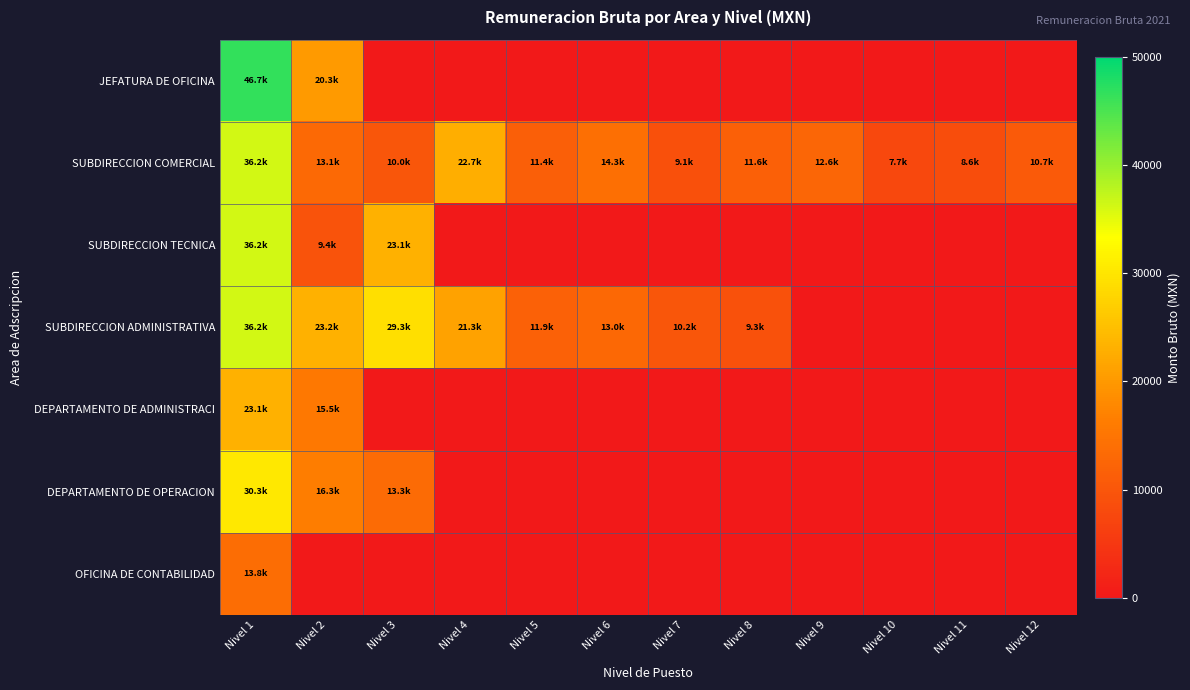

What is the greatest value displayed?

46662.2